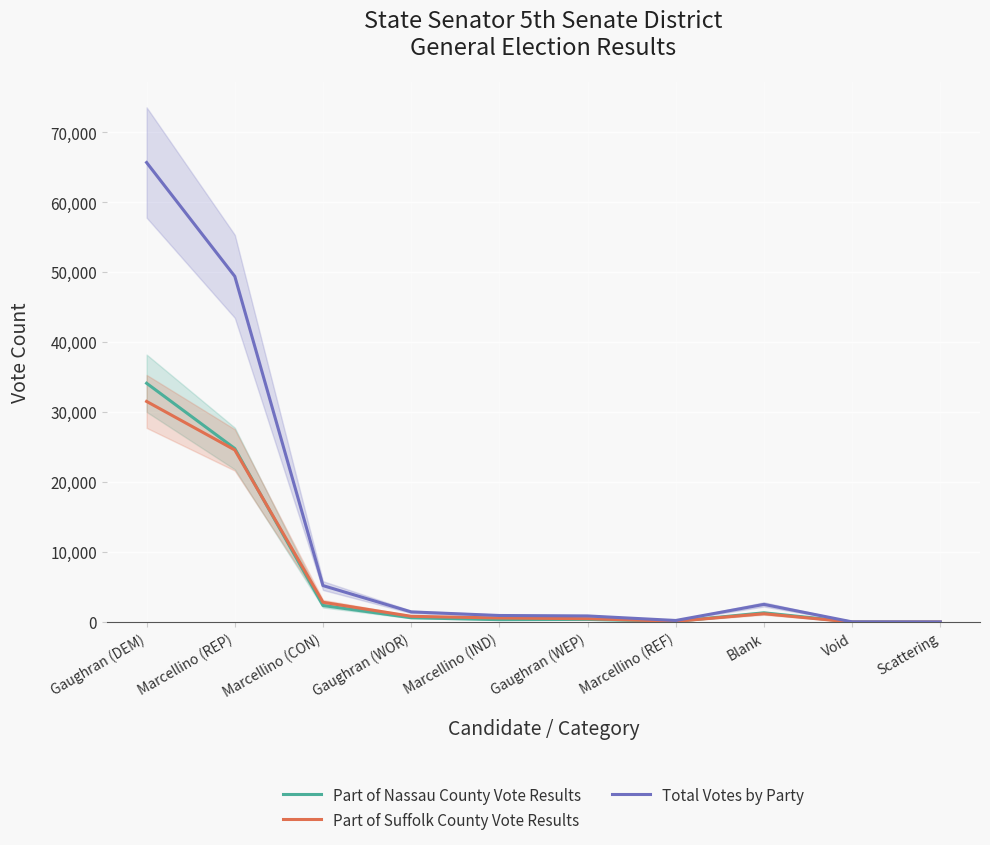

True or false: Part of Nassau County Vote Results has a value of 818 at Blank.

False